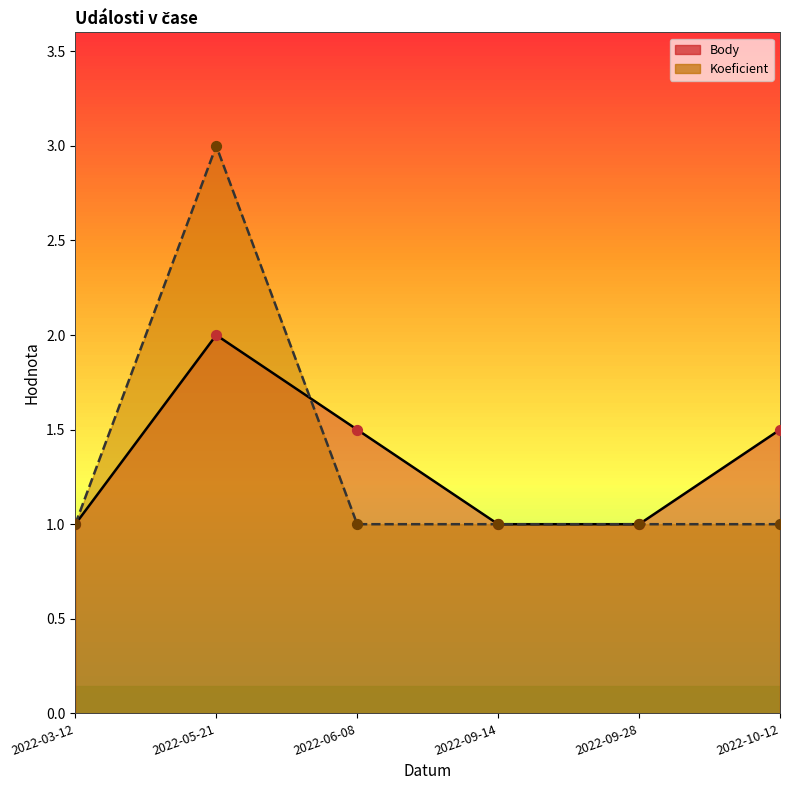

Which series has the largest total across all categories?

Body